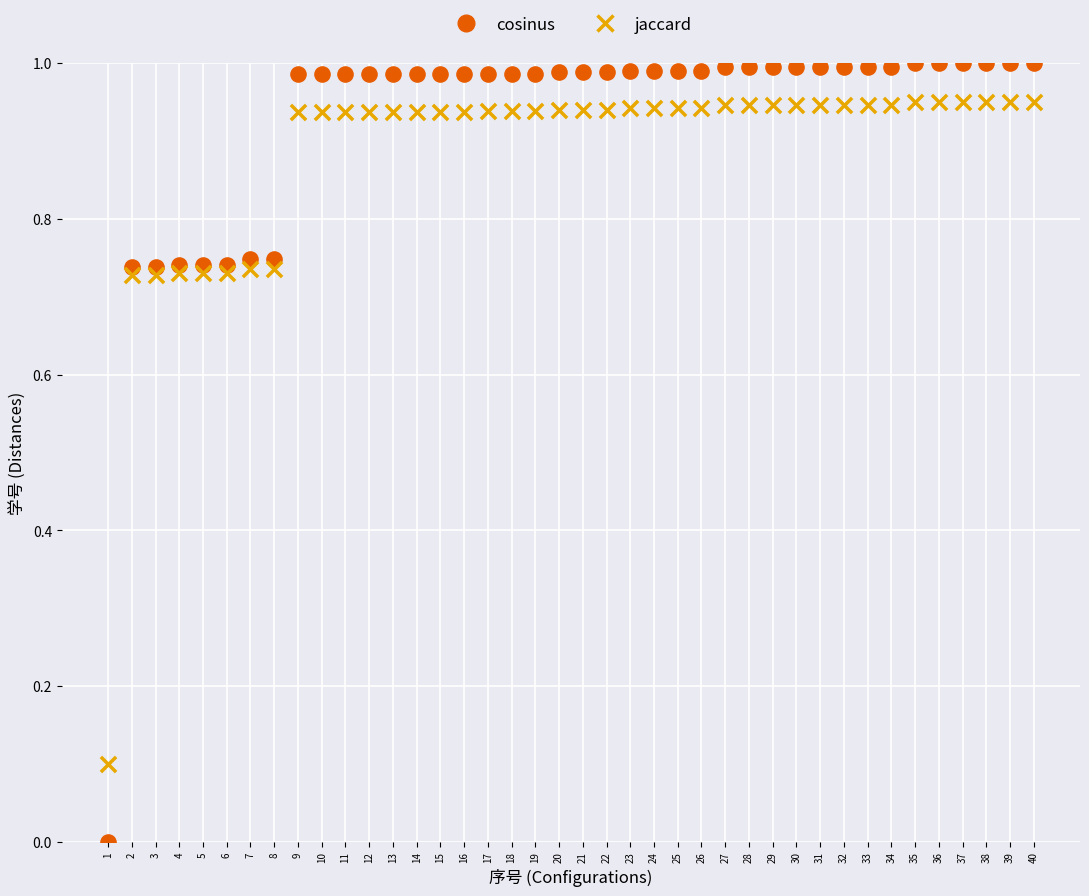

Across all data points, what is the range of X values (max minus min)?

39.0